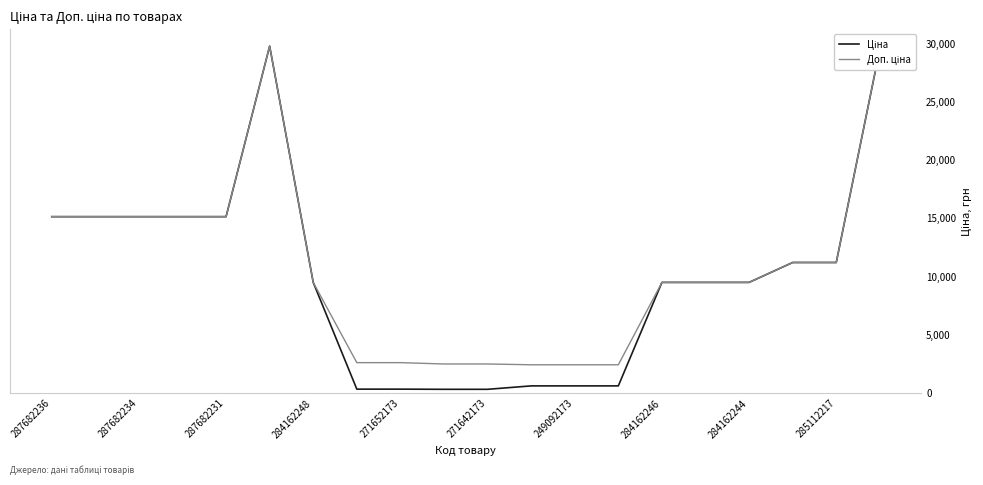

Does the chart have visible grid lines?

No